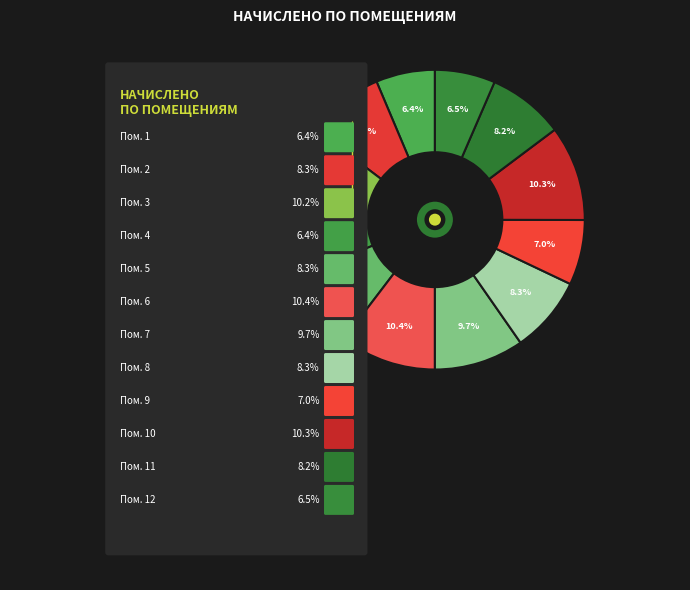

What is the smallest slice in the pie chart?

1